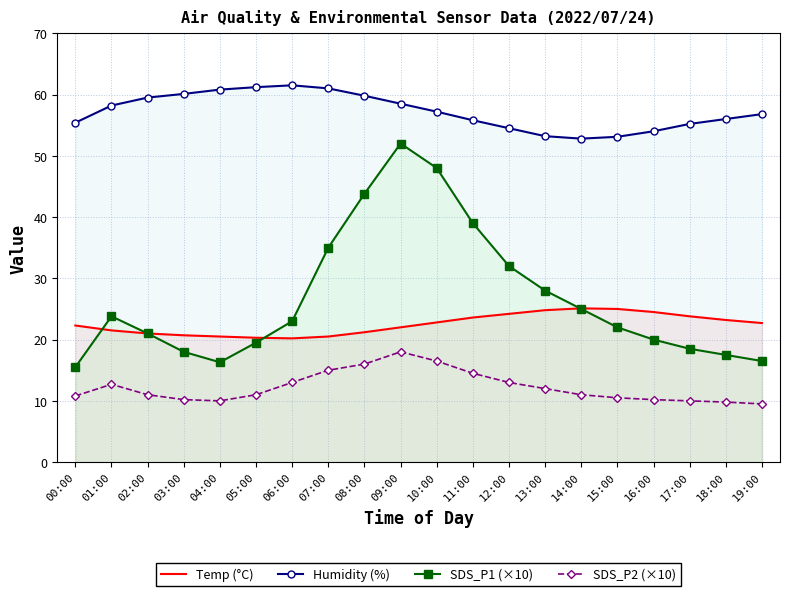

Where is Temp (°C) nearest to the value 22?

09:00